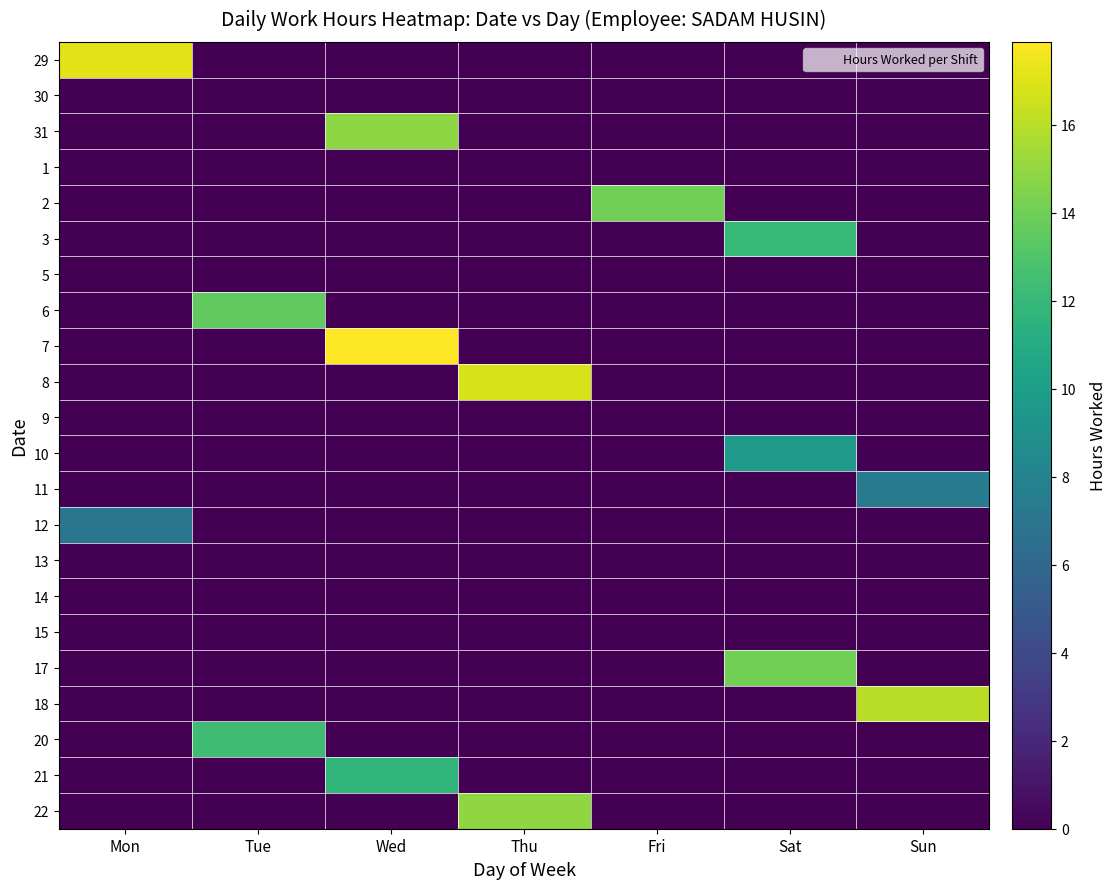

What is the difference between the highest and lowest values at Wed?

17.9